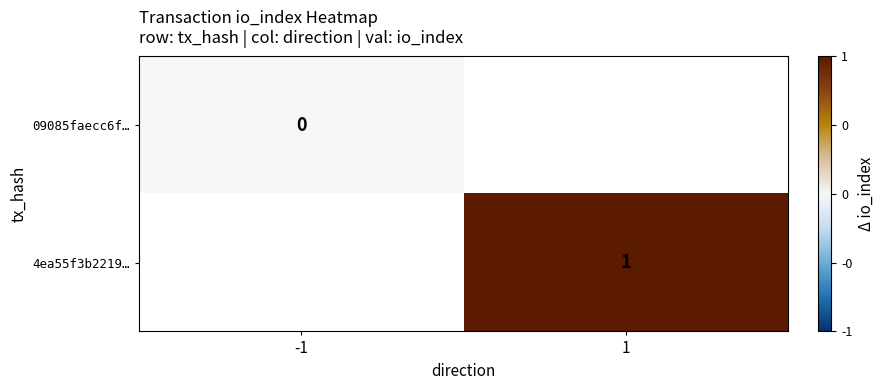

Rank the series by their average value, from lowest to highest.

09085faecc6f…, 4ea55f3b2219…